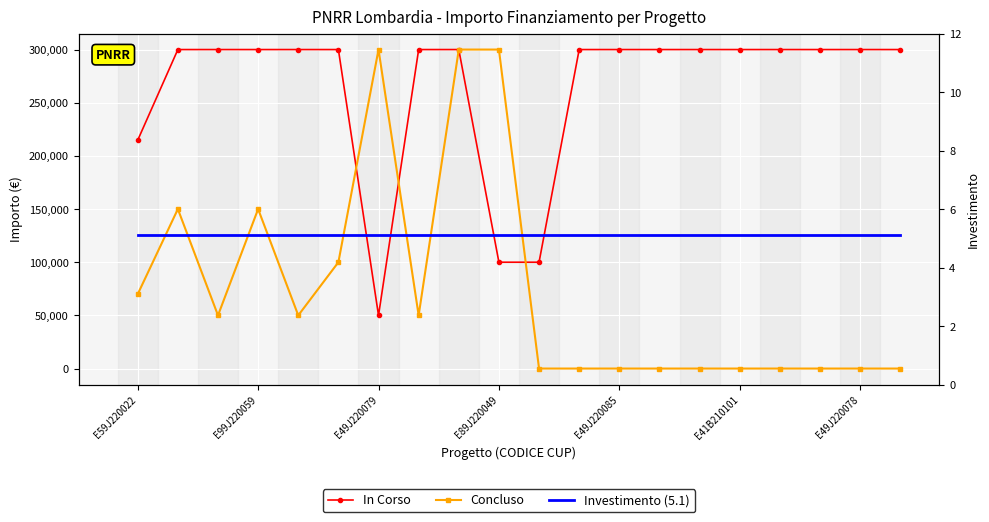

At which category is the sum across all series the highest?

8